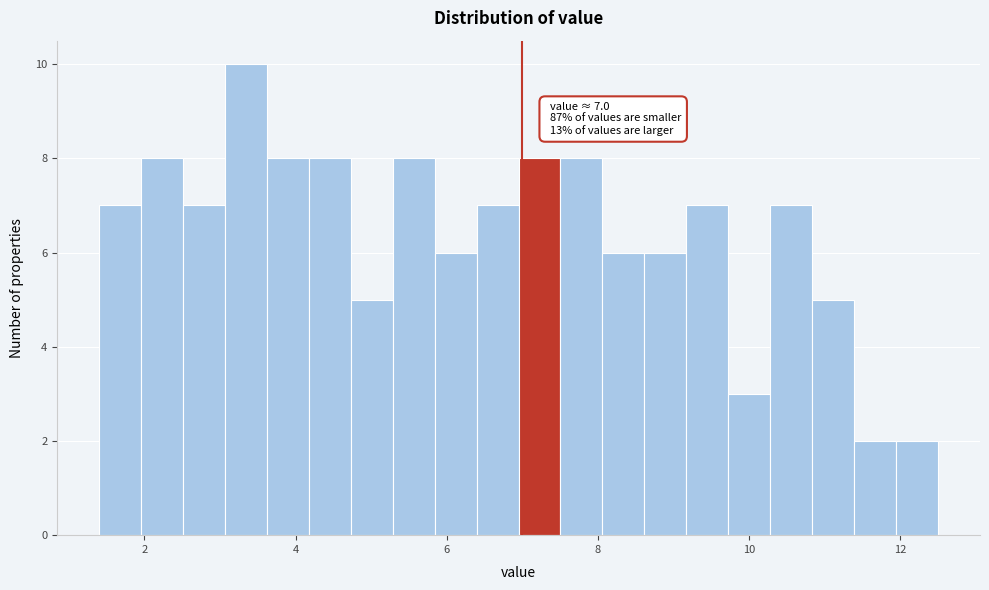

Read against the x-axis, roughly where is the centre of the tallest bar?

3.4